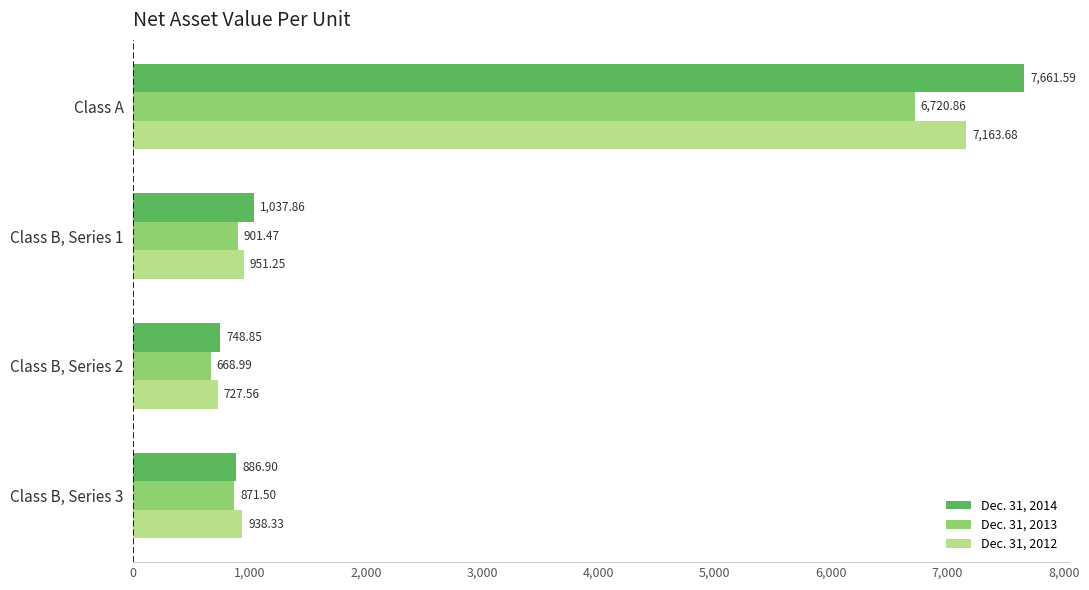

What is the spread (max minus min) of values at Class A?

940.7